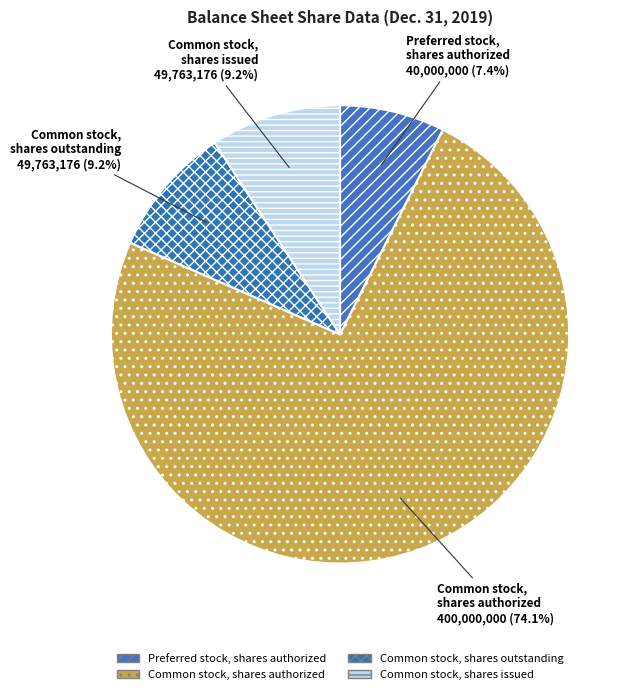

True or false: Preferred stock, shares authorized accounts for 7% of the total.

True